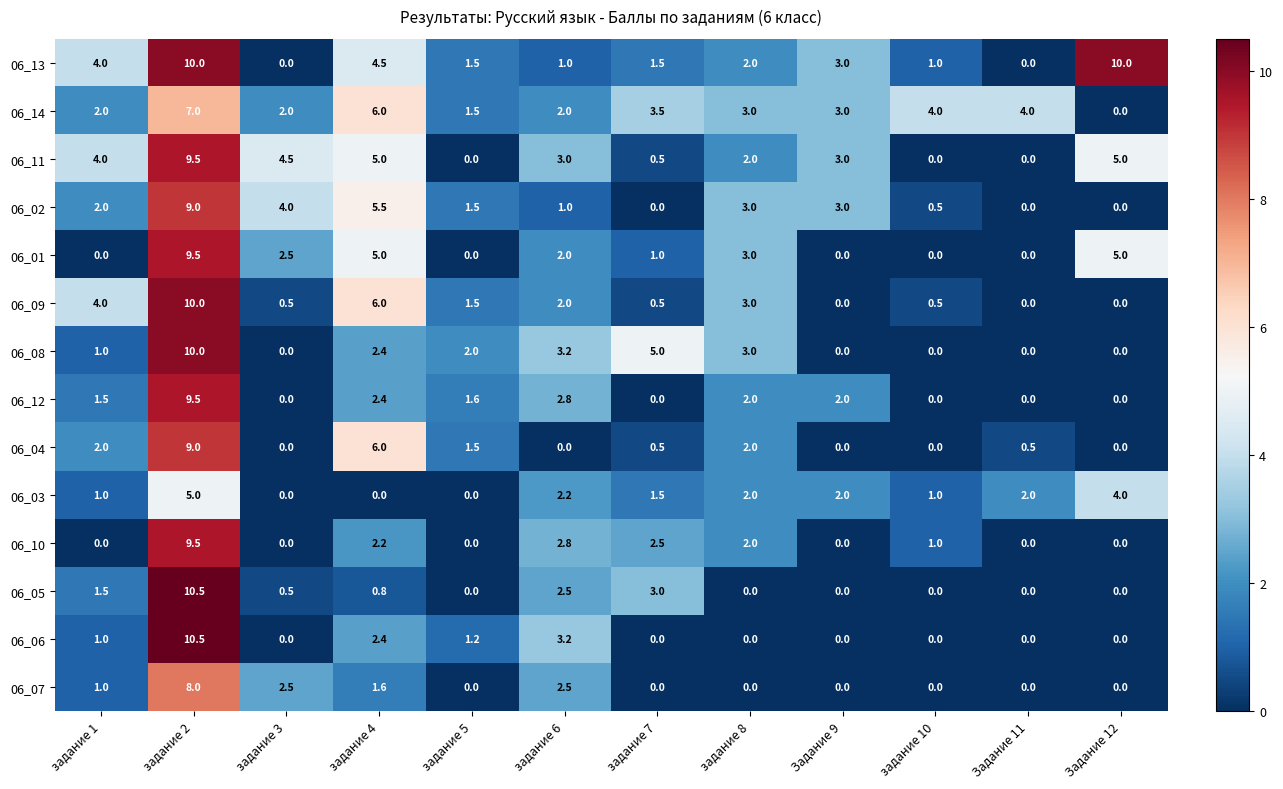

The value of 06_09 at задание 5 is 2.4. True or false?

False